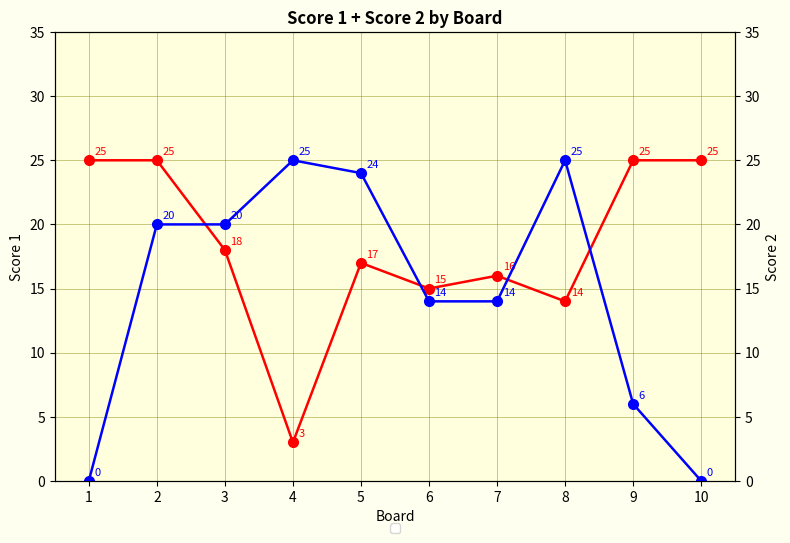

What is the sum of all Score 2 values?

148